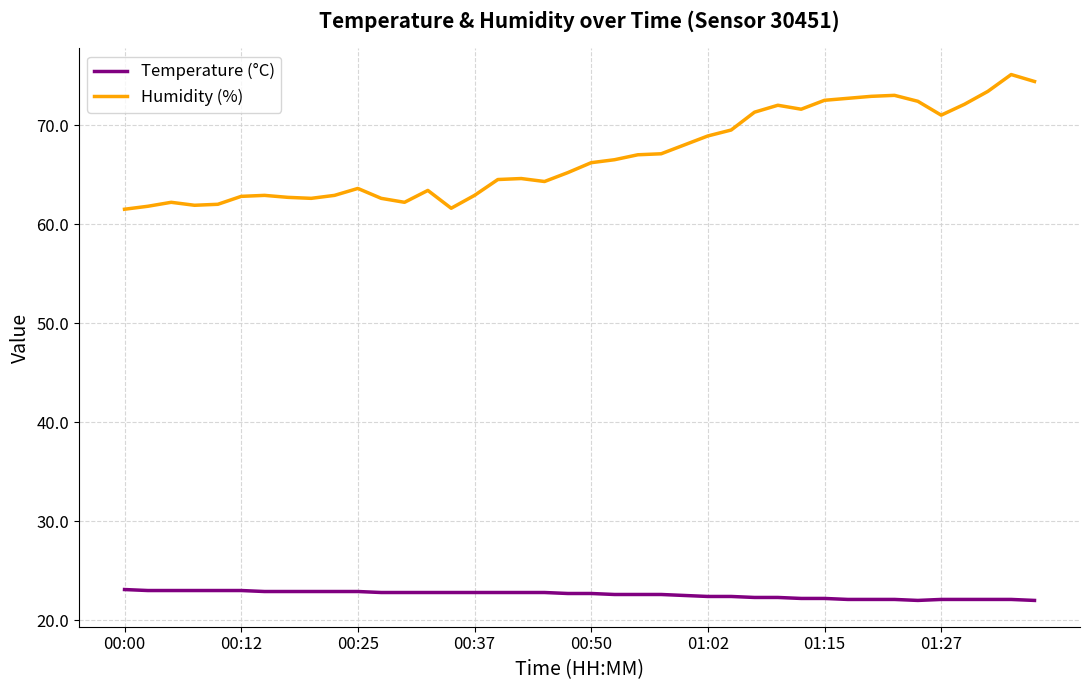

How many lines are shown in the chart?

2